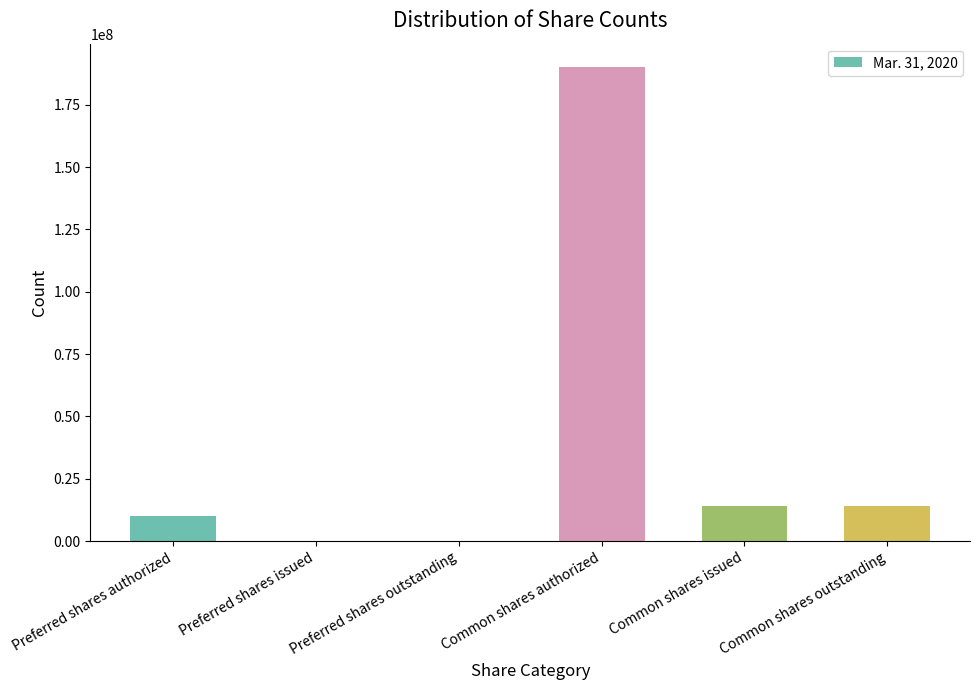

Between Common shares outstanding and Preferred shares outstanding, which is larger?

Common shares outstanding